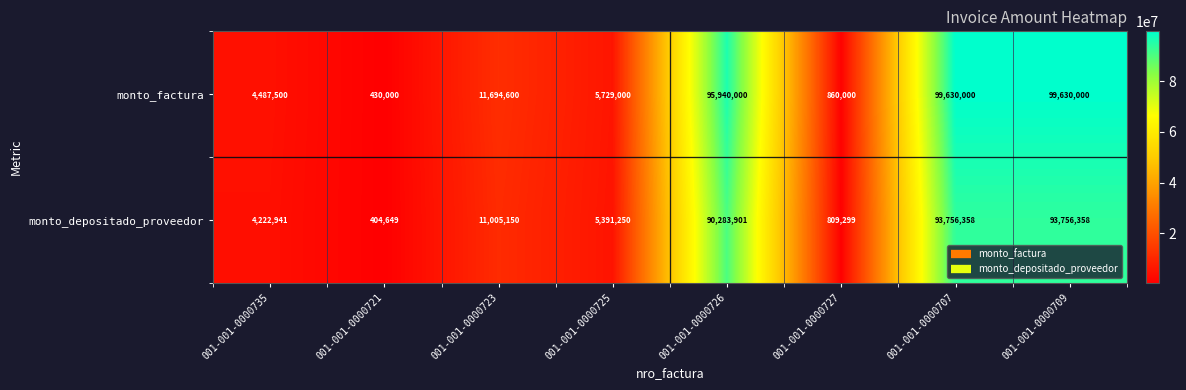

Rank the series at 001-001-0000726 from lowest to highest value.

monto_depositado_proveedor, monto_factura